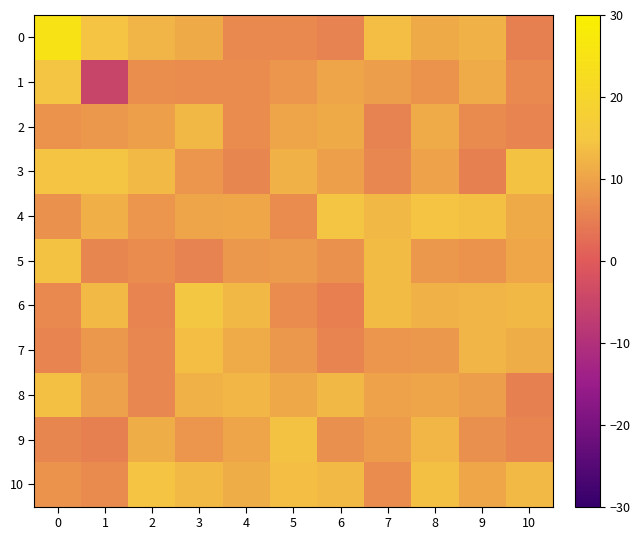

Which series has the largest total across all categories?

10